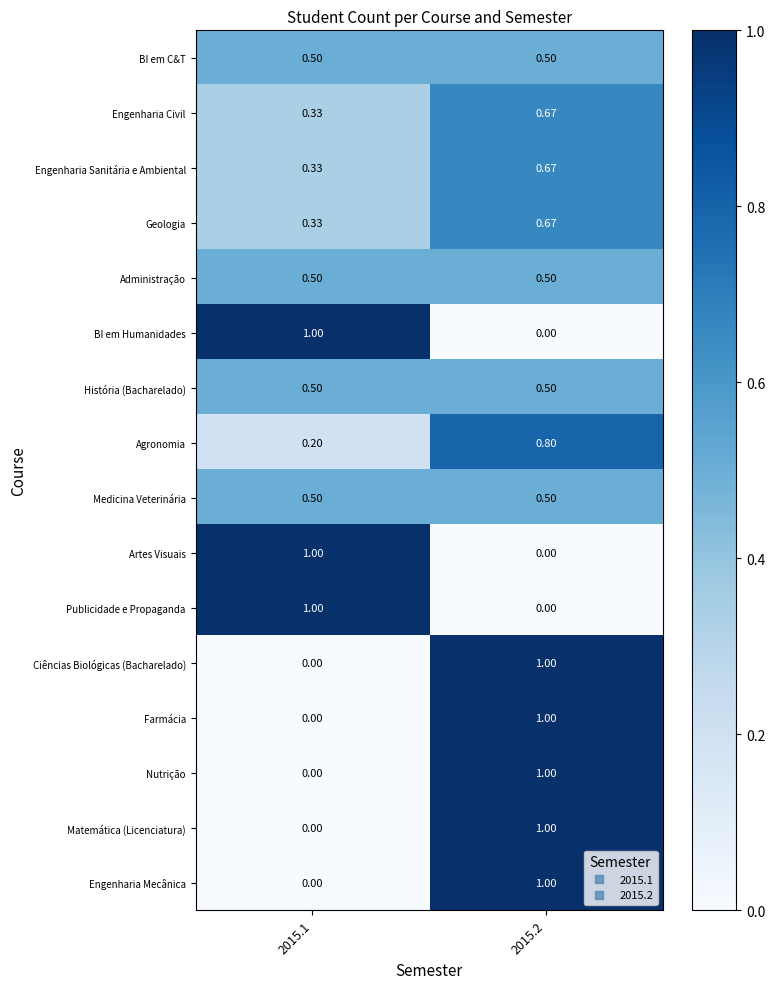

Is the value of Agronomia at 2015.2 greater than the value of Nutrição at 2015.1?

Yes